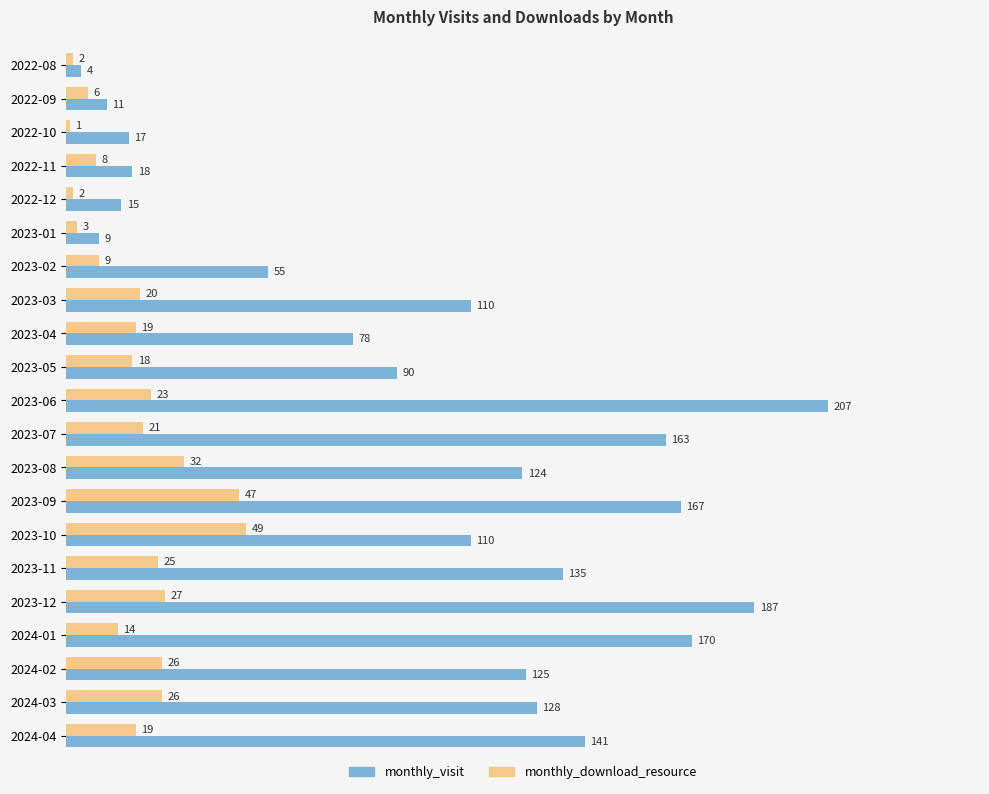

Which series has the largest range (max minus min)?

monthly_visit